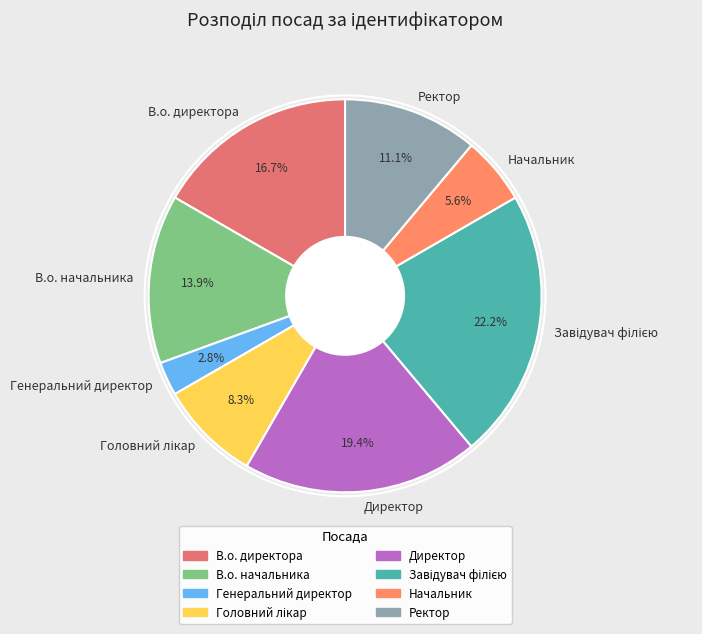

The В.о. директора slice represents 17% of the pie. True or false?

True